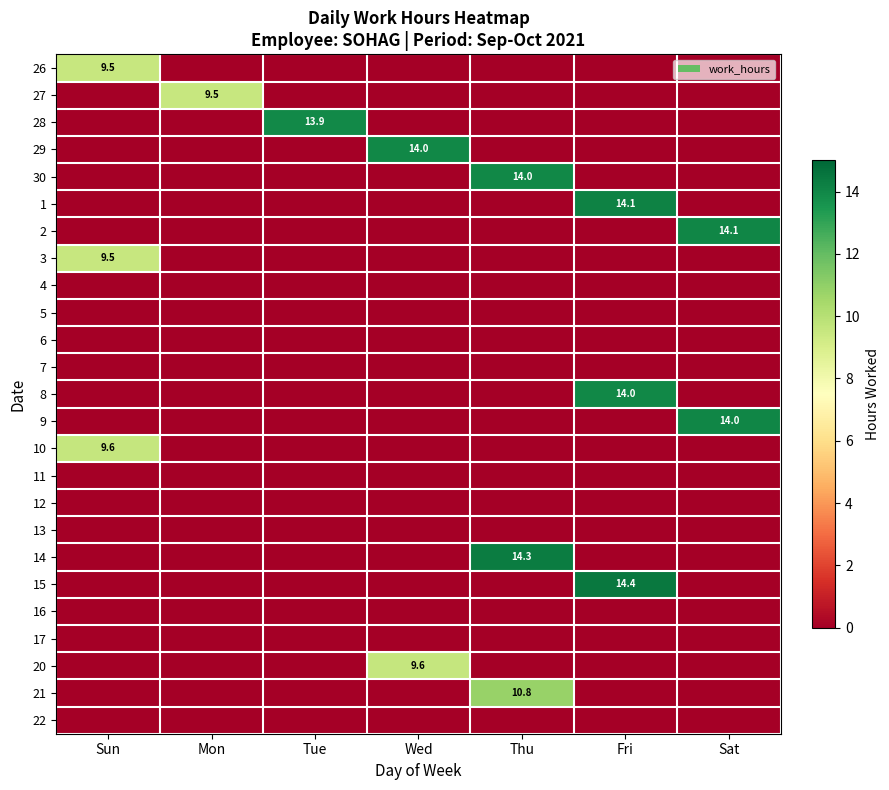

The value of 13 at Sat is 0.0. True or false?

True